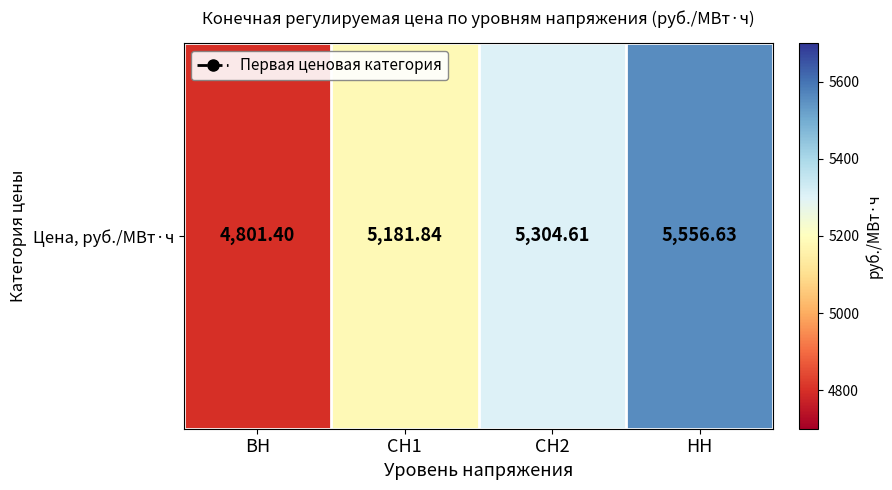

Which category has the highest value across all series?

НН